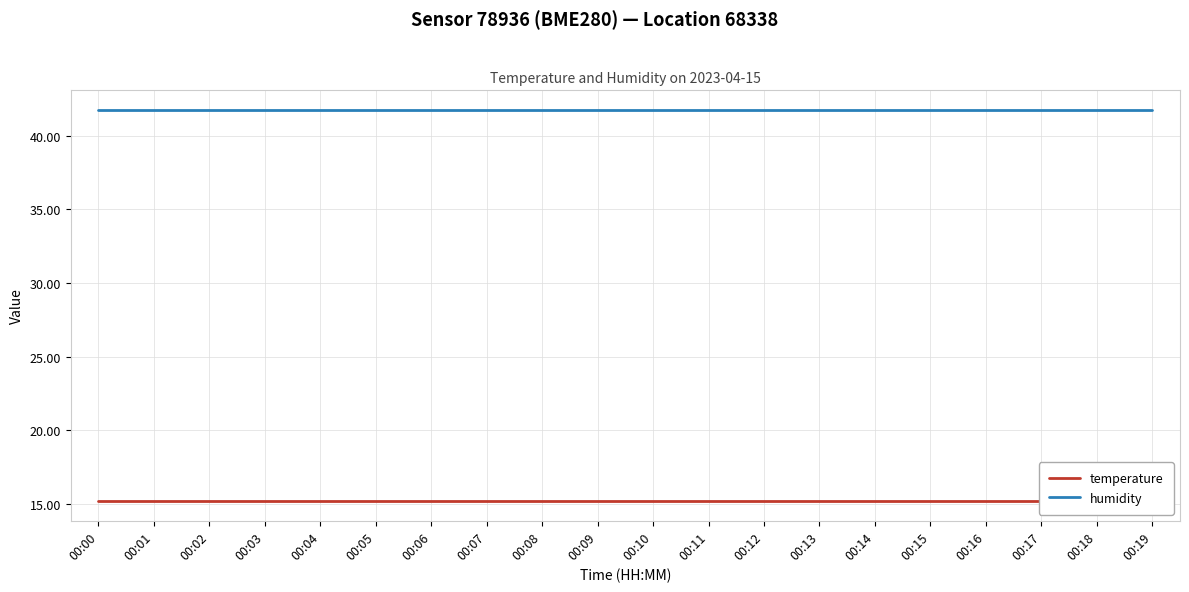

True or false: humidity and temperature cross at least once.

False